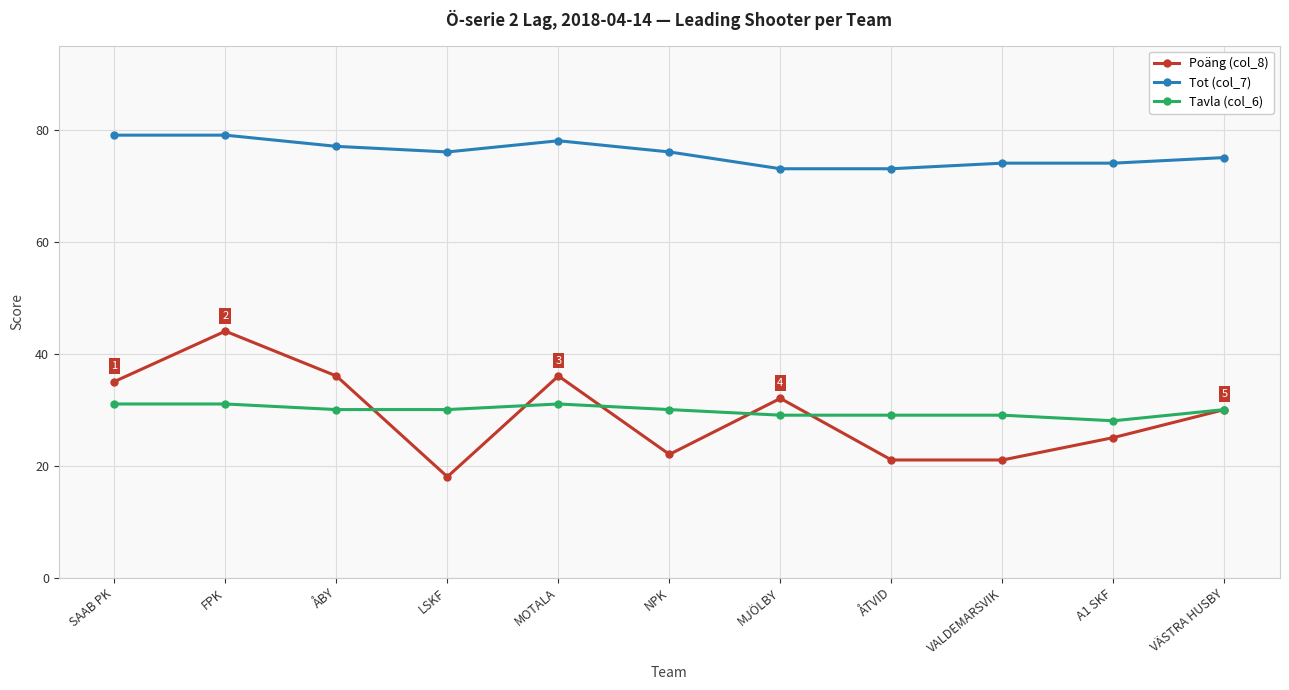

How many lines are shown in the chart?

3